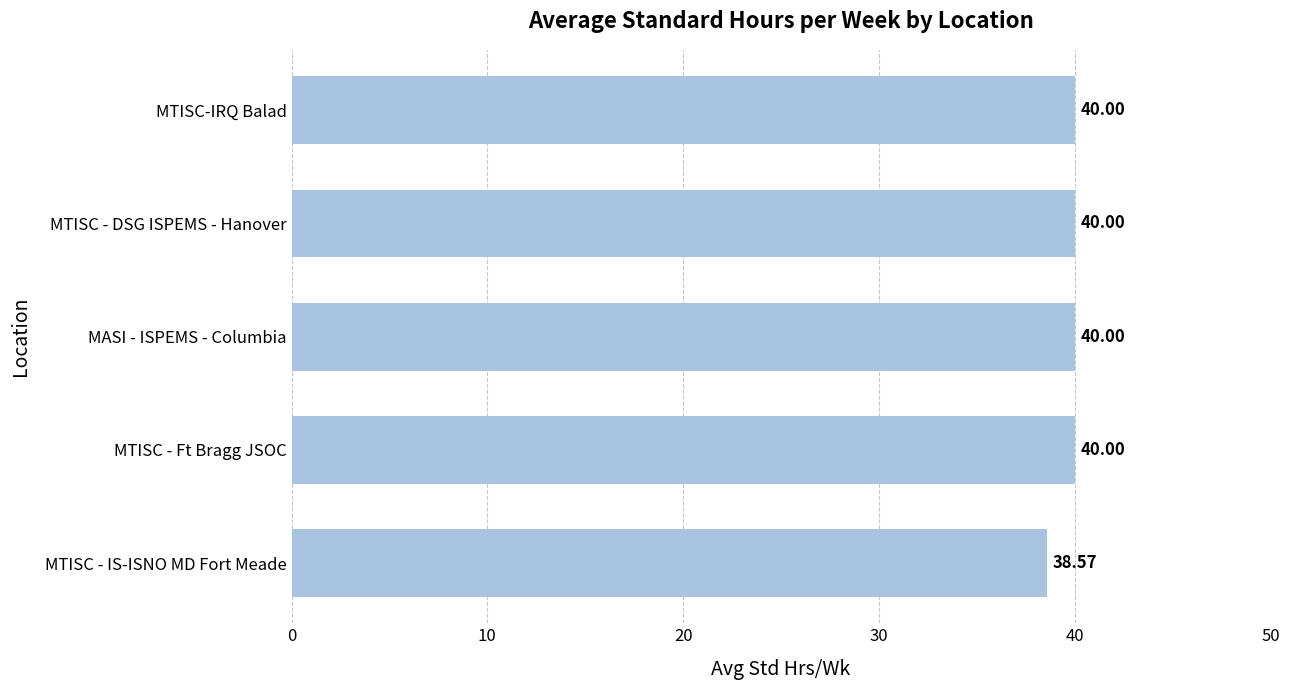

Which label corresponds to the smallest value in the chart?

MTISC - IS-ISNO MD Fort Meade